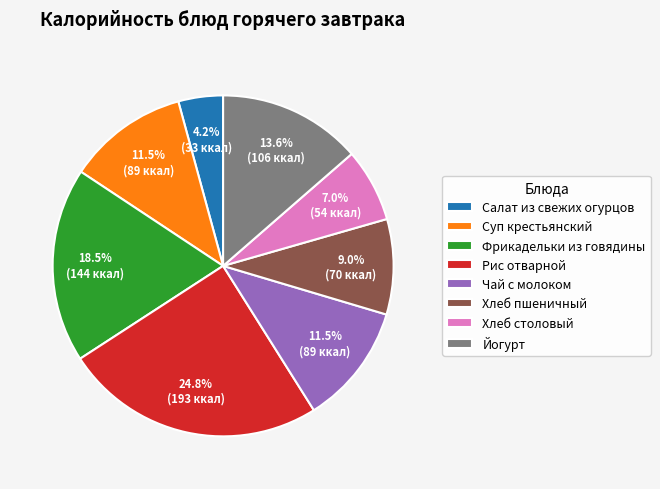

Is there a majority slice in this chart?

No